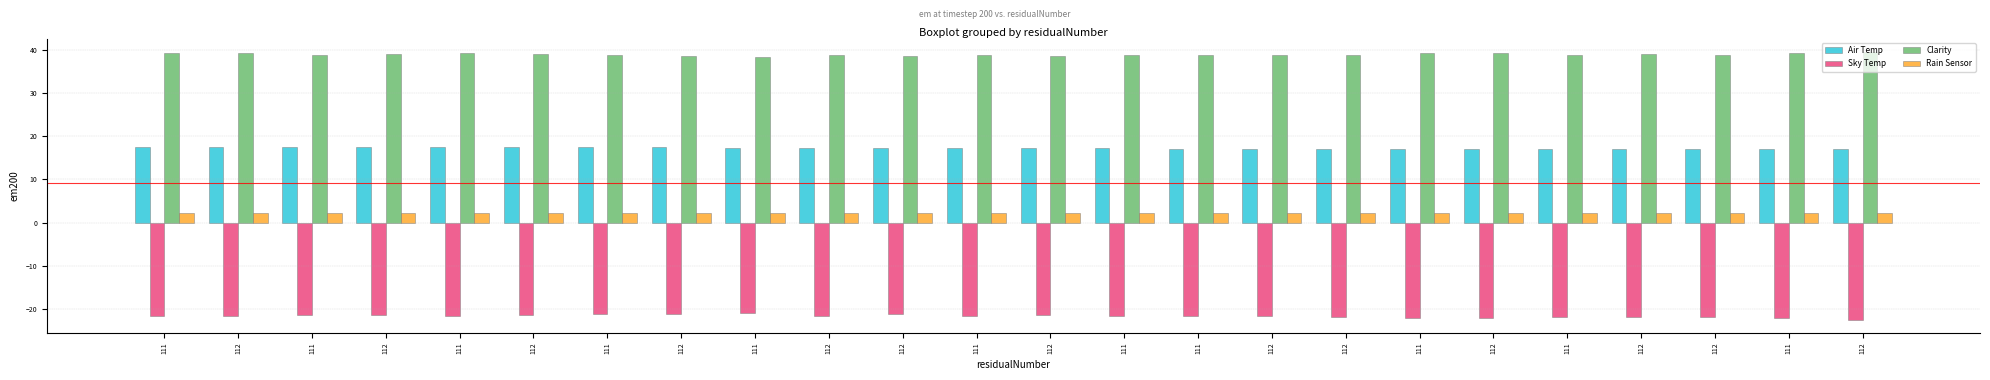

At which category is the sum across all series the highest?

111